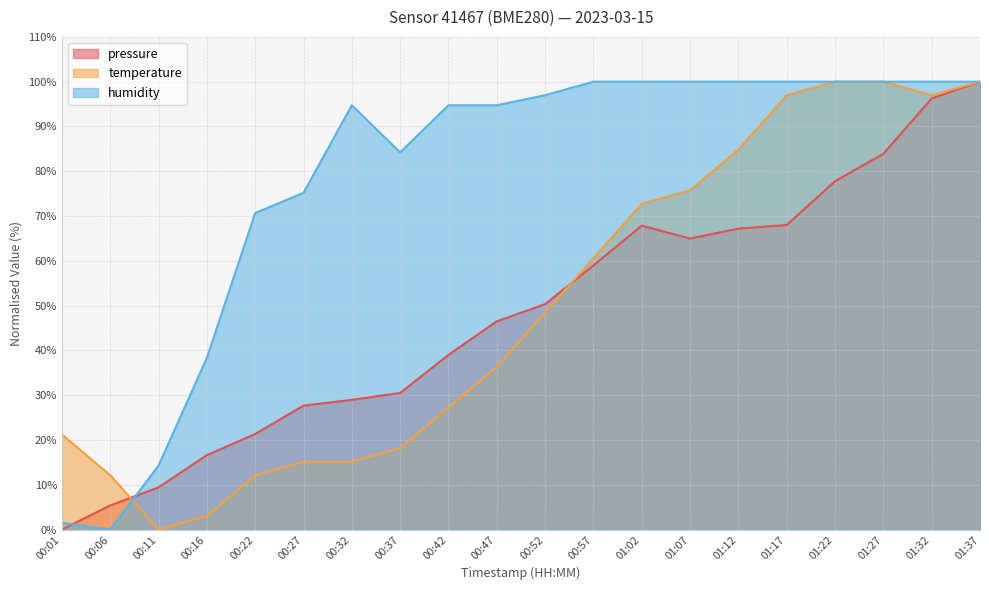

At which label does temperature first exceed 48?

00:52